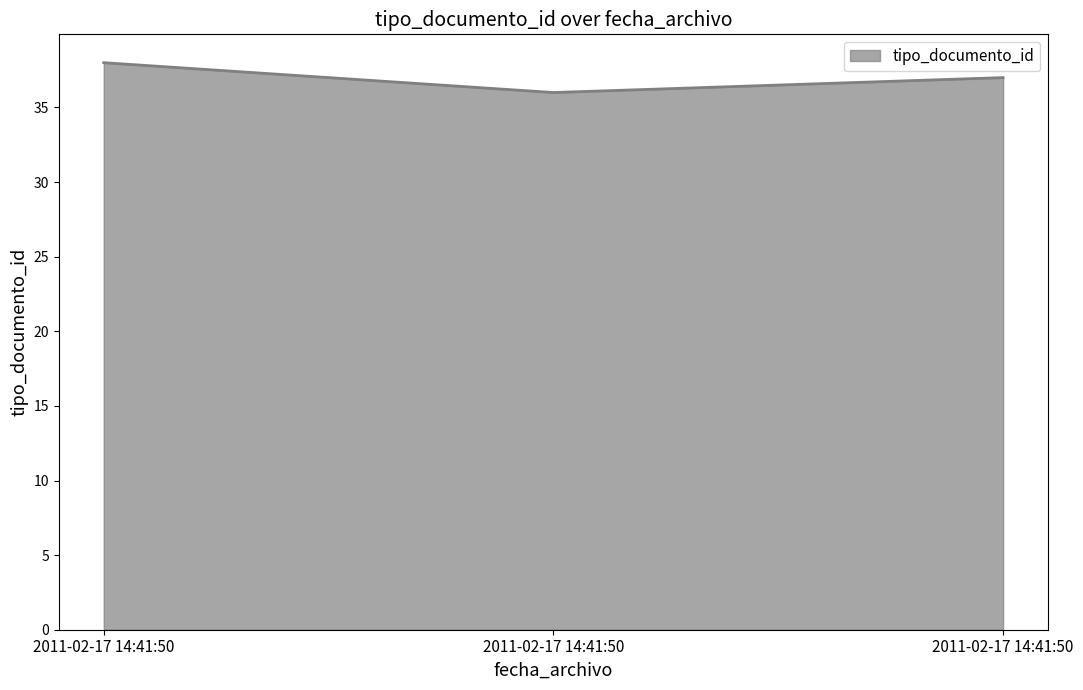

Rank the categories by value from highest to lowest.

2011-02-17 14:41:50, 2011-02-17 14:41:50, 2011-02-17 14:41:50